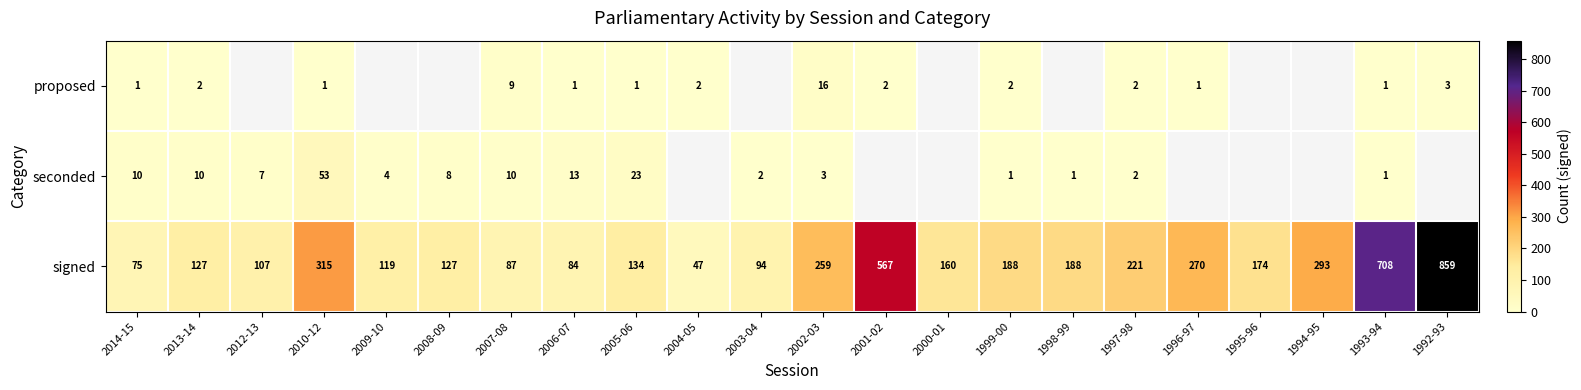

What is the total value across all series at 2006-07?

98